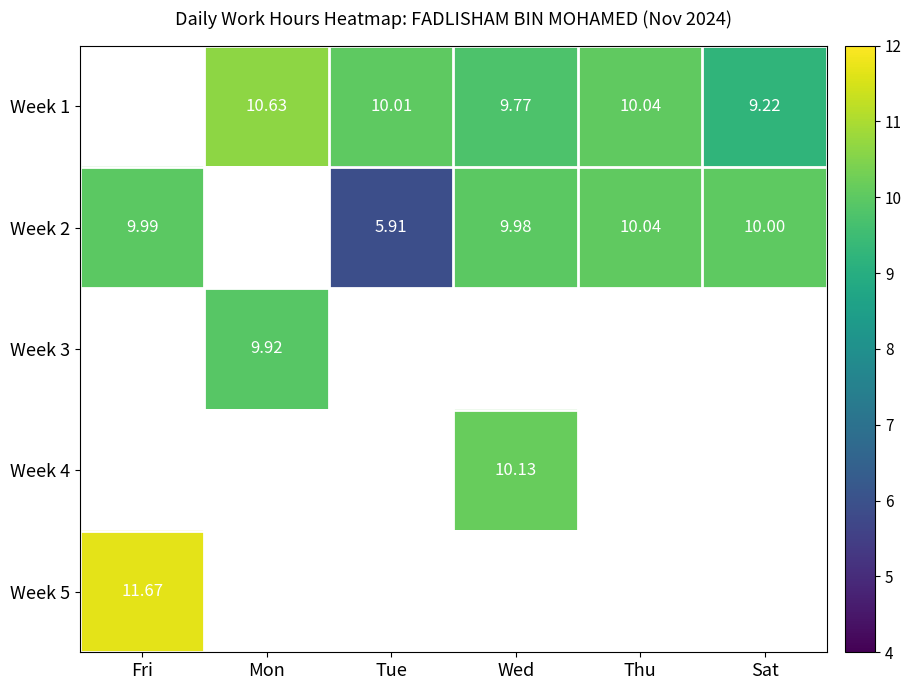

What is the sum of the Week 2 values at Thu and Sat?

20.0